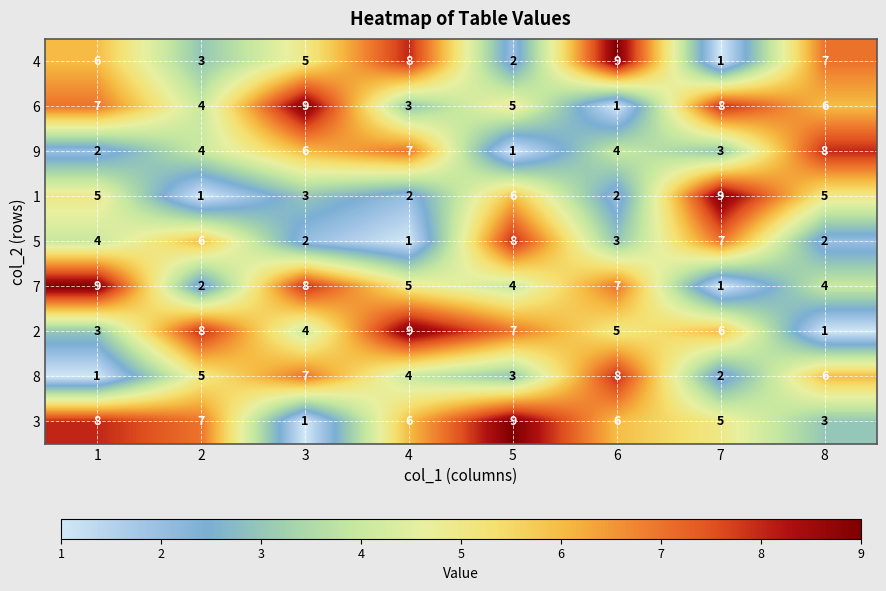

What is the sum of all 1 values?

33